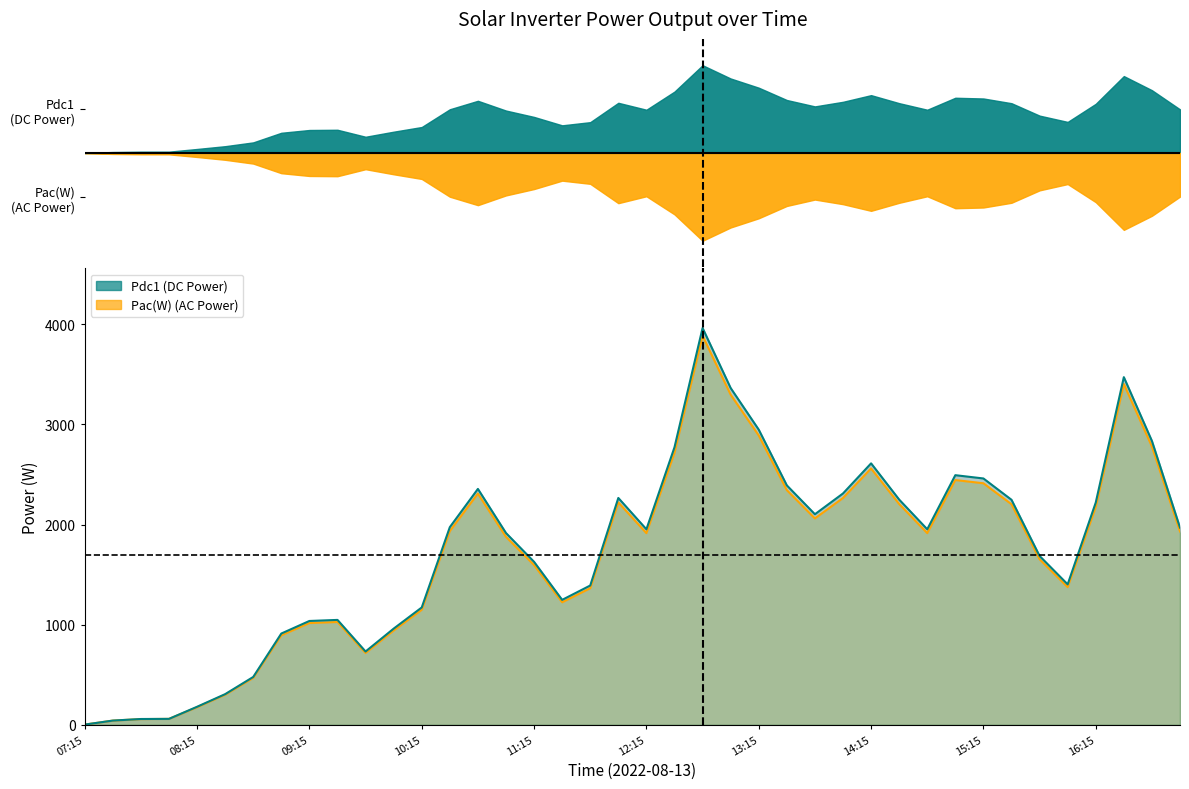

What is the minimum value for Pac(W)?

2.9